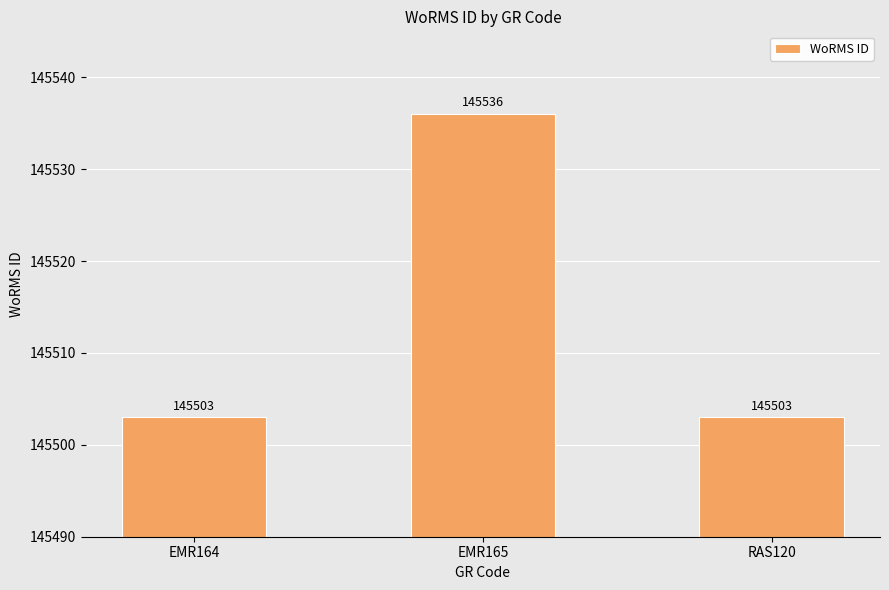

Reading left to right, extract all data points from this chart.

EMR164=145503	EMR165=145536	RAS120=145503